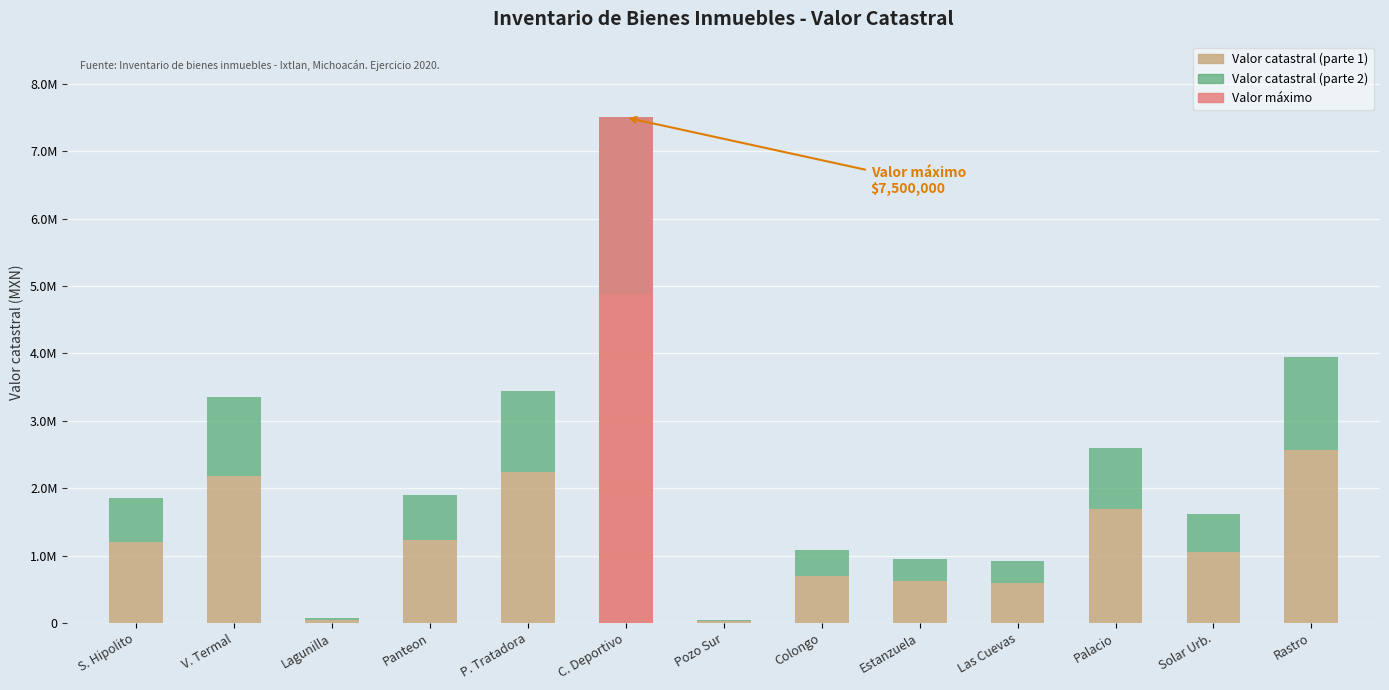

How many groups of bars are there?

13